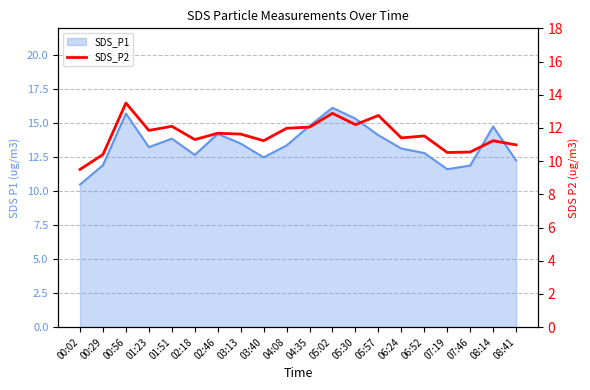

Is it true that the value at 03:13 is 11.6?

True